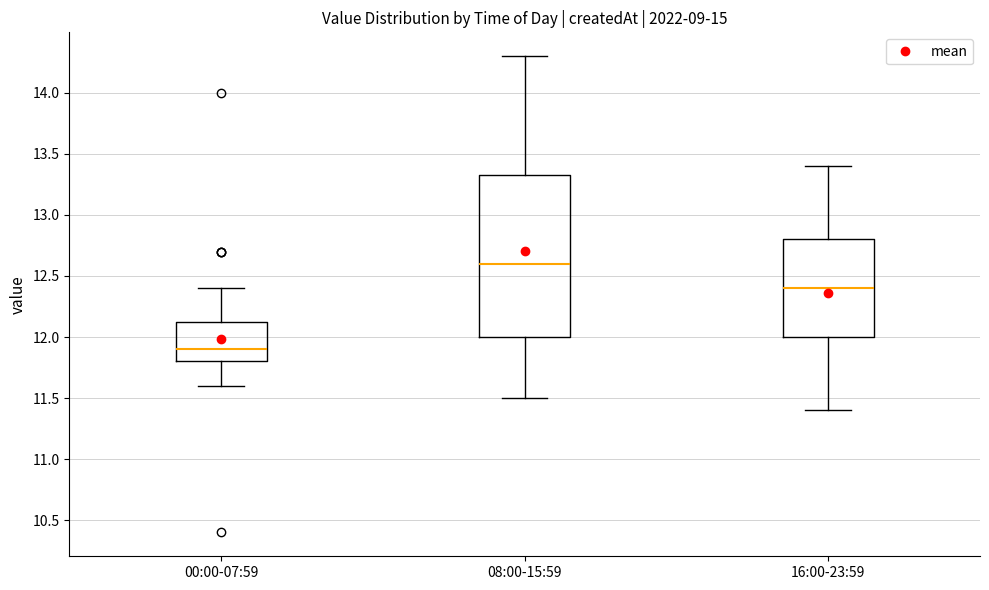

Where does the upper whisker of the box for 16:00-23:59 end on the y-axis? The values are not printed on the chart, so give them approximately, as read against the axis.

13.40